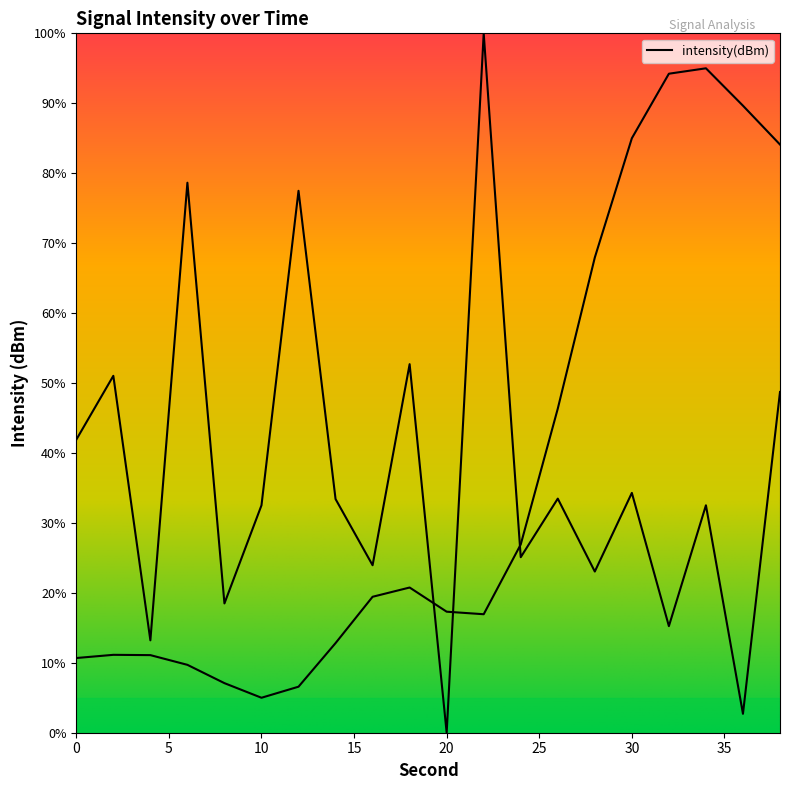

Rank the categories by value from highest to lowest.

22, 6, 12, 18, 2, 38, 0, 30, 26, 14, 34, 10, 24, 16, 28, 8, 32, 4, 36, 20